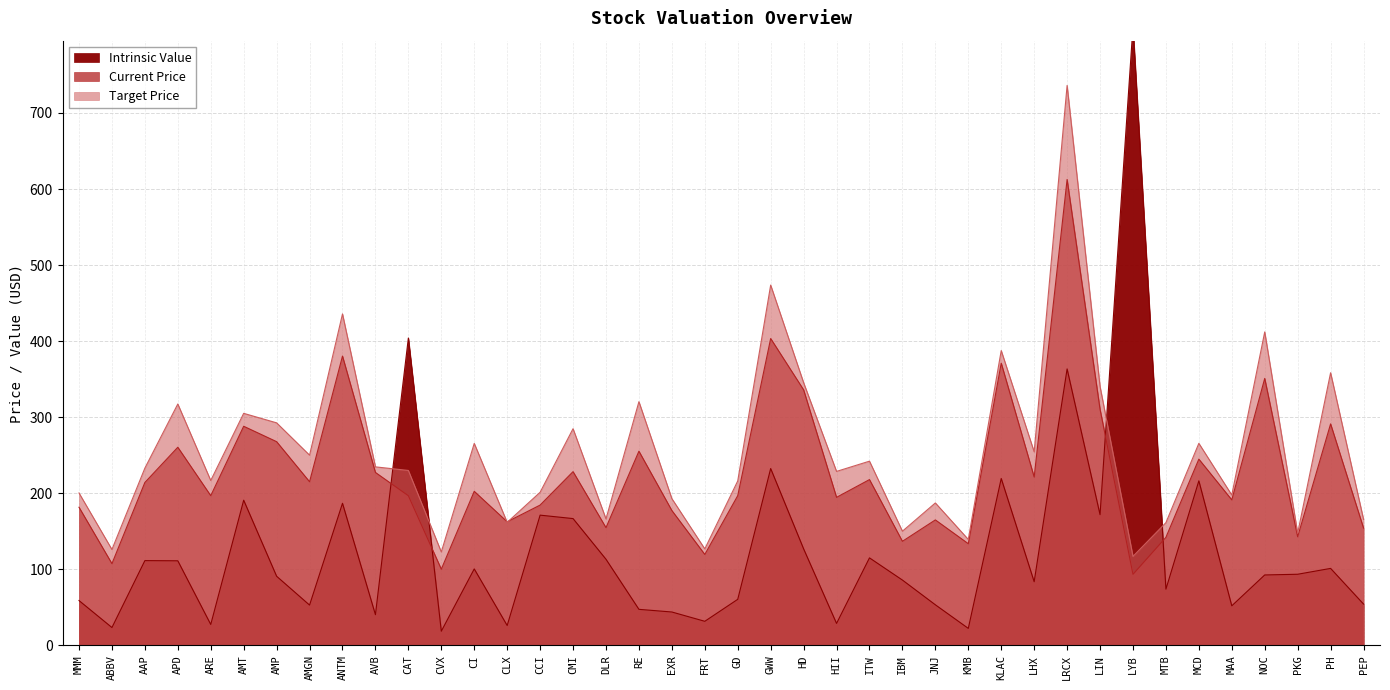

Reading left to right, transcribe all the data shown in this chart.

Intrinsic Value: 58.8	23.3	111.3	111.1	27.4	190.8	90.8	52.9	186.7	40.2	404.1	18.5	100.4	26.0	171.1	166.6	113.1	47.3	43.8	31.5	60.4	232.4	126.8	28.7	114.9	85.8	53.2	22.2	219.3	83.6	363.4	171.8	813.9	73.8	216.3	51.9	92.5	93.4	101.1	54.2
Current Price: 181.5	107.4	214.1	260.4	196.7	288.0	267.8	215.1	380.3	227.3	196.6	100.1	202.5	162.4	184.4	228.3	154.7	255.2	177.2	119.5	196.8	403.4	335.9	194.5	217.9	136.7	164.9	133.6	371.0	221.2	612.6	310.4	93.3	141.9	244.8	191.2	350.9	142.7	291.1	154.1
Target Price: 200.3	126.0	232.9	317.3	216.7	305.0	292.5	250.0	435.7	234.6	229.9	122.7	265.5	161.7	201.2	284.8	166.1	320.3	192.9	126.8	216.1	473.7	345.3	228.6	242.1	150.0	187.2	139.2	387.5	254.3	736.2	340.3	116.9	161.3	265.6	197.6	412.1	147.4	358.4	165.6